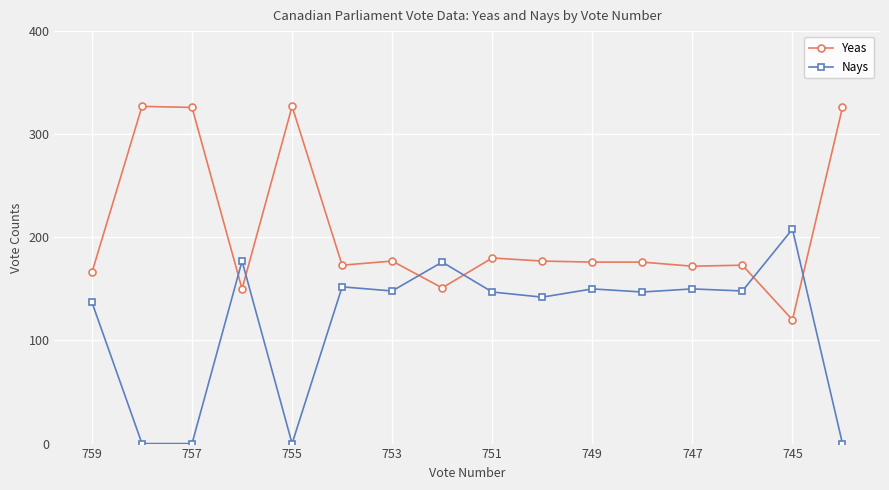

What is the difference between the second highest and minimum values in the Yeas series?

207